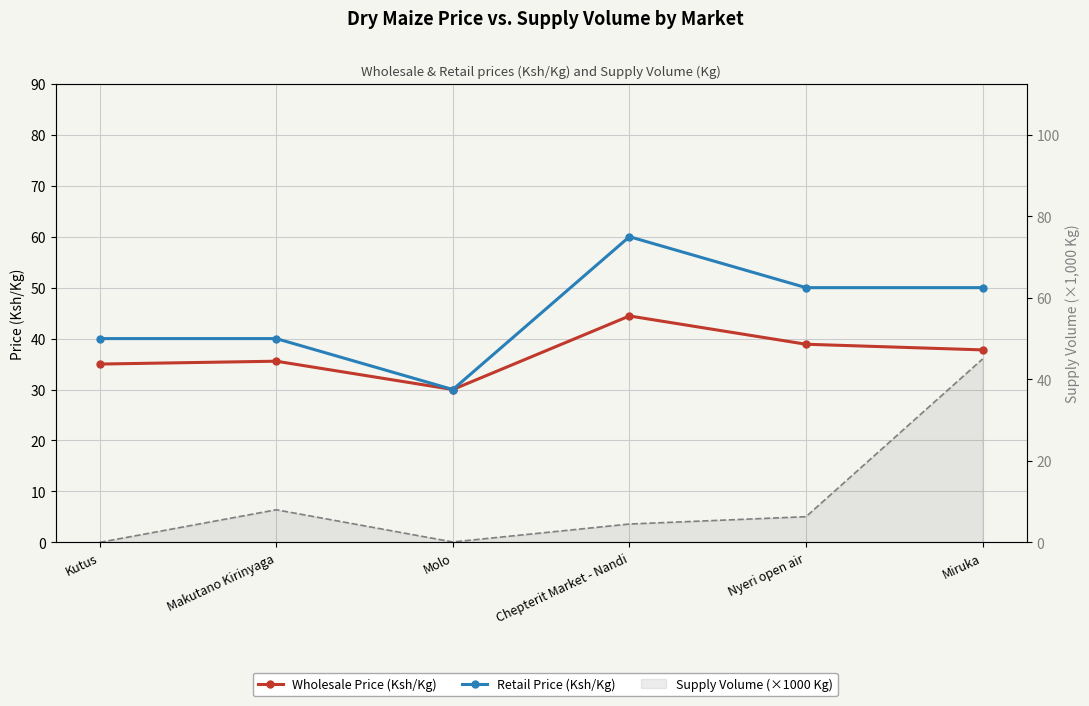

Count the number of data series in this chart.

3